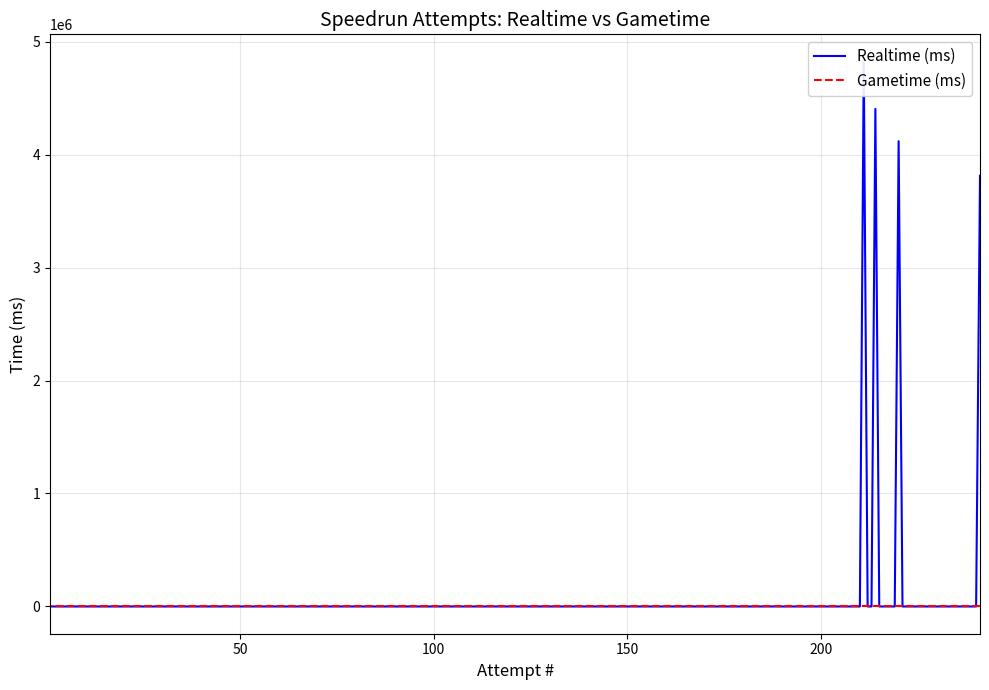

List the labels in order of Realtime (ms) value, smallest first.

210, 209, 208, 207, 206, 205, 204, 203, 202, 201, 200, 199, 198, 197, 196, 195, 241, 220, 214, 211